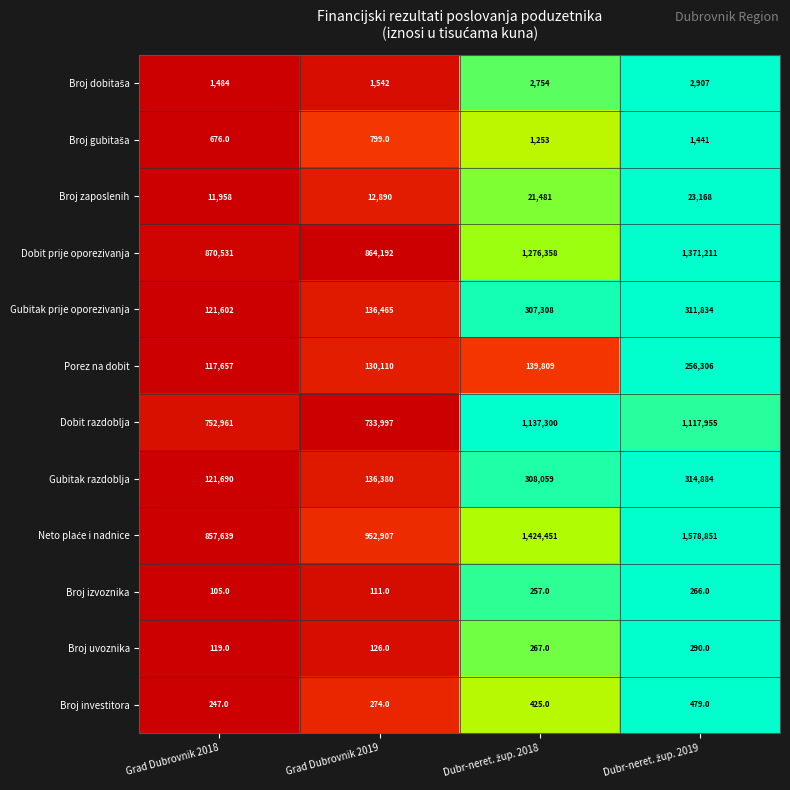

Is the value of Dobit razdoblja at Grad Dubrovnik 2019 greater than the value of Gubitak razdoblja at Grad Dubrovnik 2018?

Yes